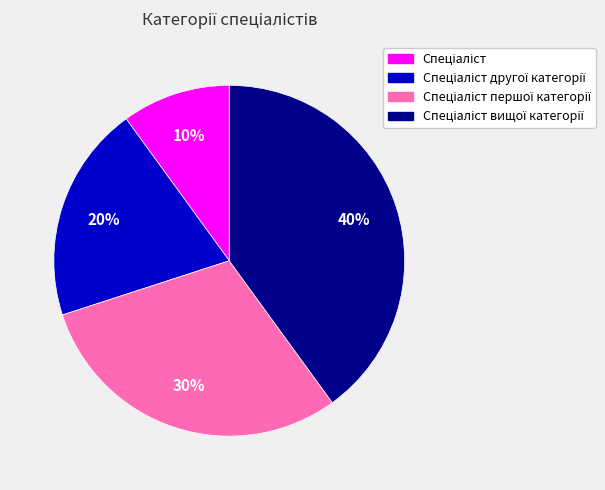

To the nearest percent, what is the average slice percentage?

25%